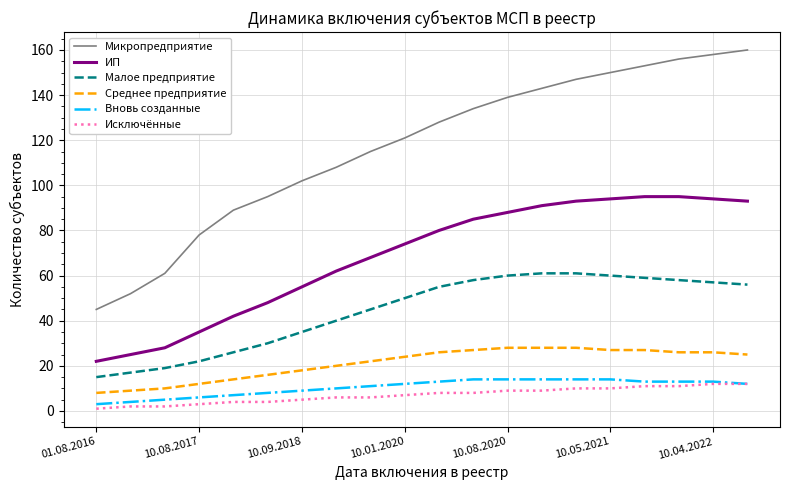

True or false: Среднее предприятие and Исключённые intersect in this chart.

False